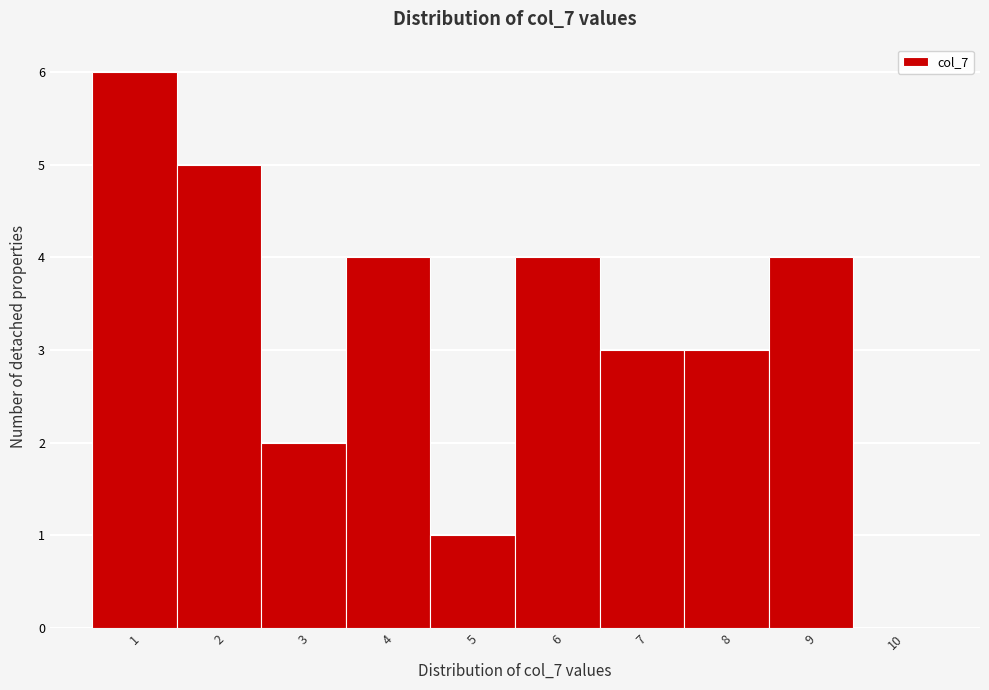

Reading left to right, what are all the values shown in this chart?

1=6	2=5	3=2	4=4	5=1	6=4	7=3	8=3	9=4	10=0